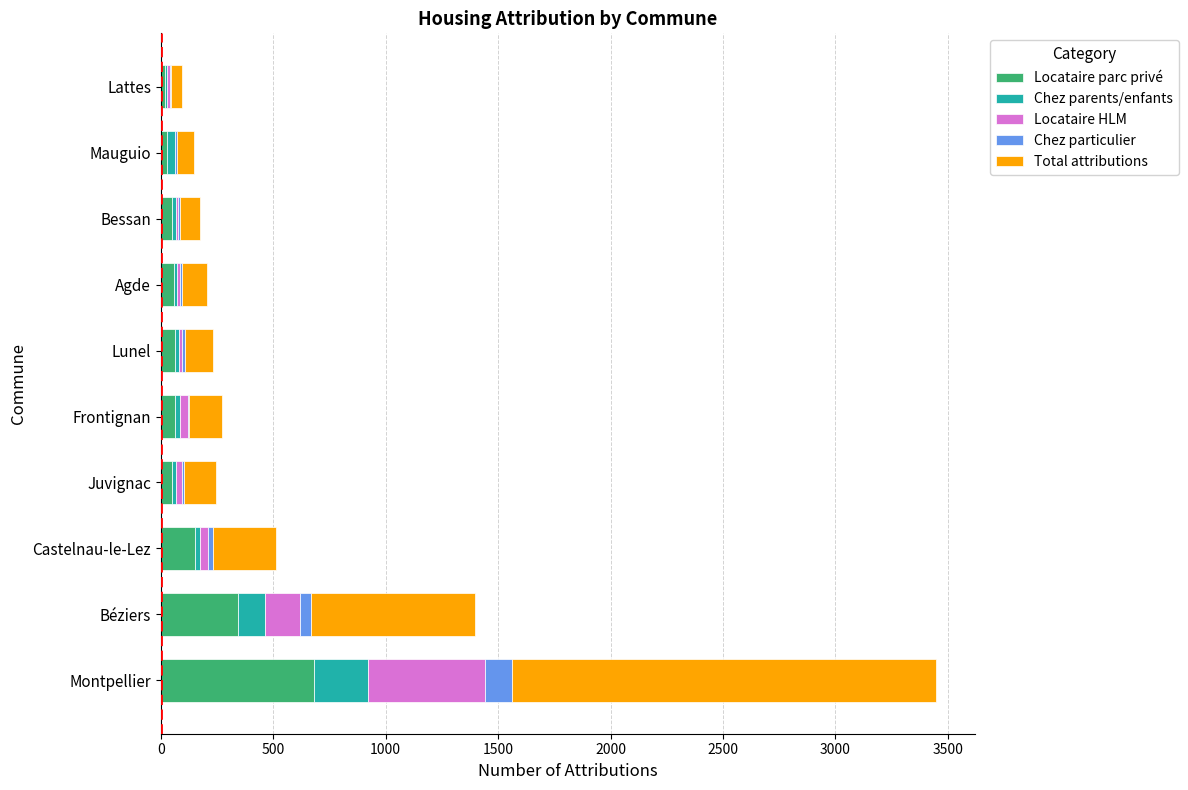

At which category is the sum across all series the highest?

Montpellier